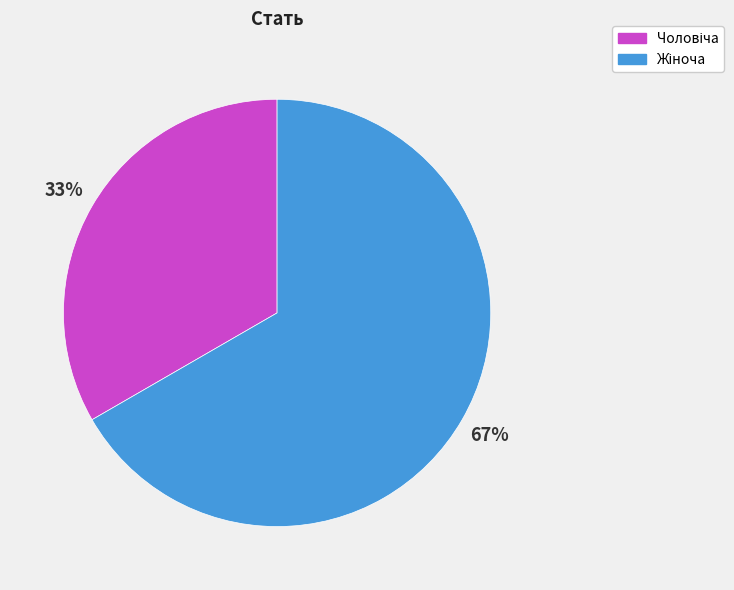

Count the number of slices in the pie.

2